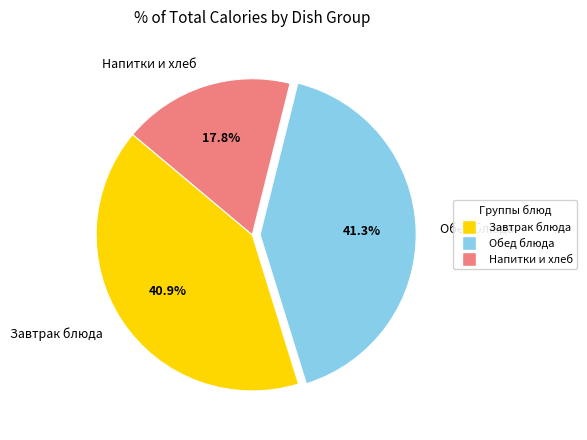

What is the smallest slice in the pie chart?

Напитки и хлеб